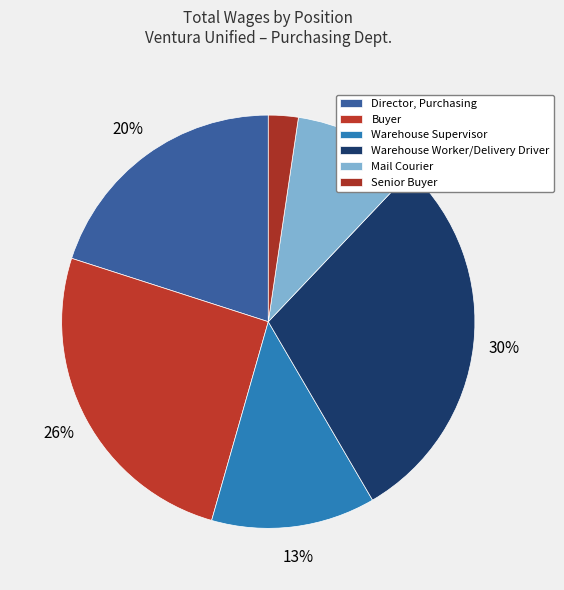

To the nearest percent, what is the difference between the largest and smallest slice percentages?

27%